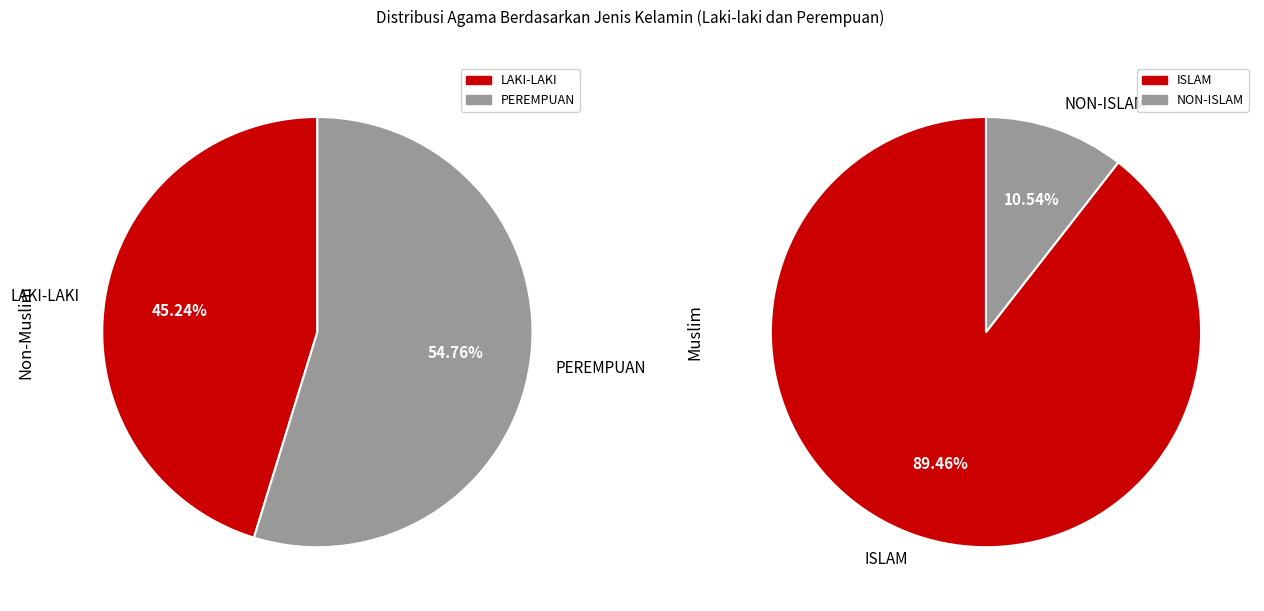

True or false: KRISTEN PROTESTAN accounts for 20% of the total.

False